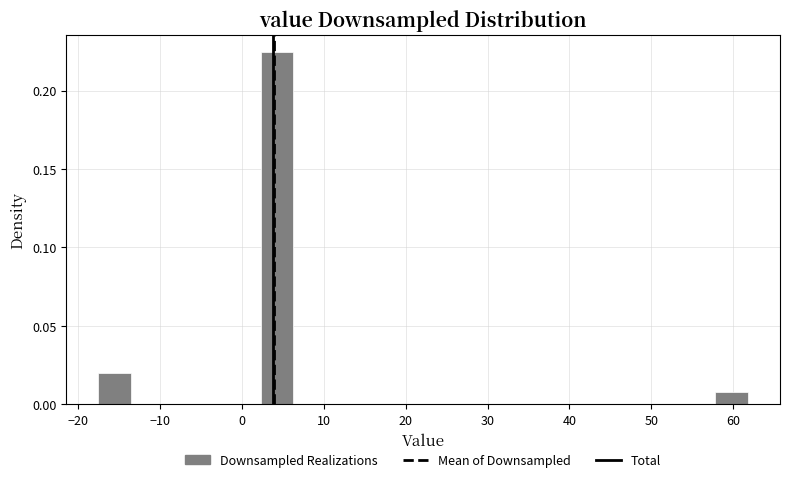

Read against the x-axis, roughly where is the centre of the tallest bar?

4